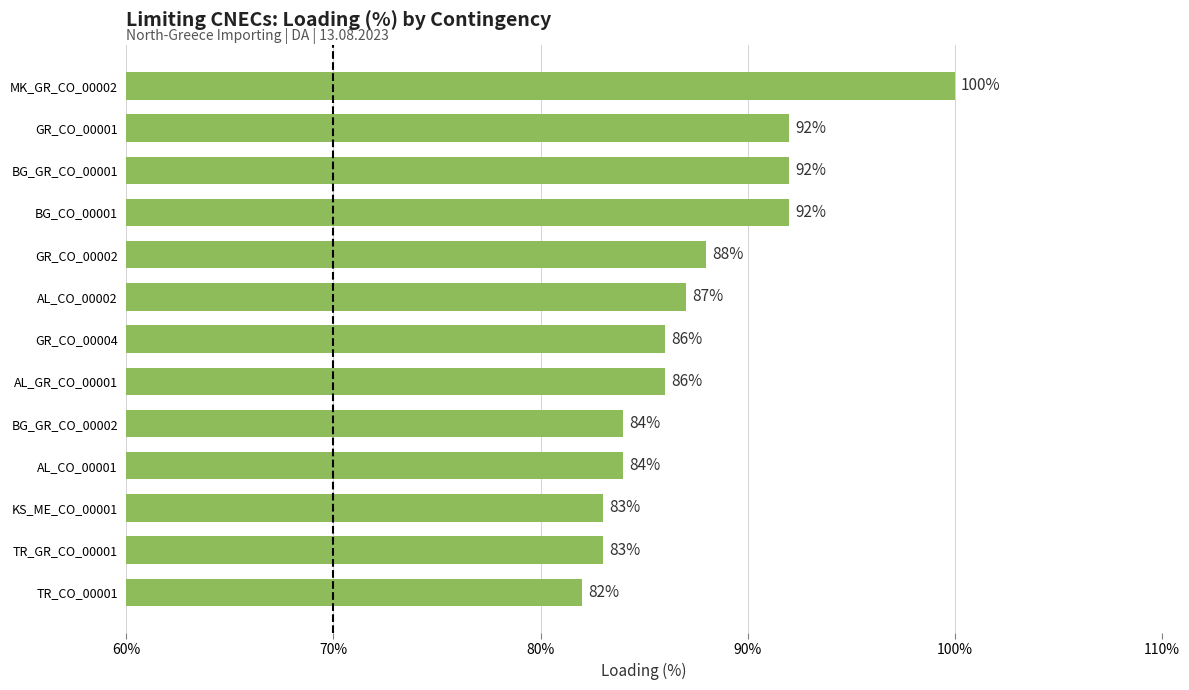

Which category has the highest value across all series?

MK_GR_CO_00002